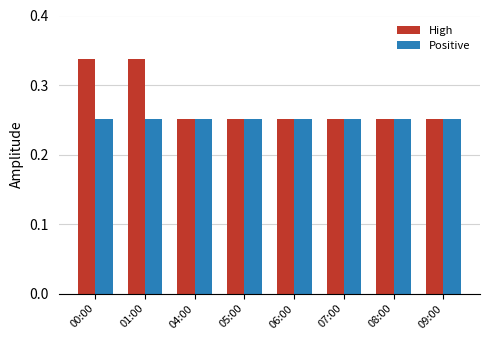

Rank the series by their maximum value, from lowest to highest.

Positive, High